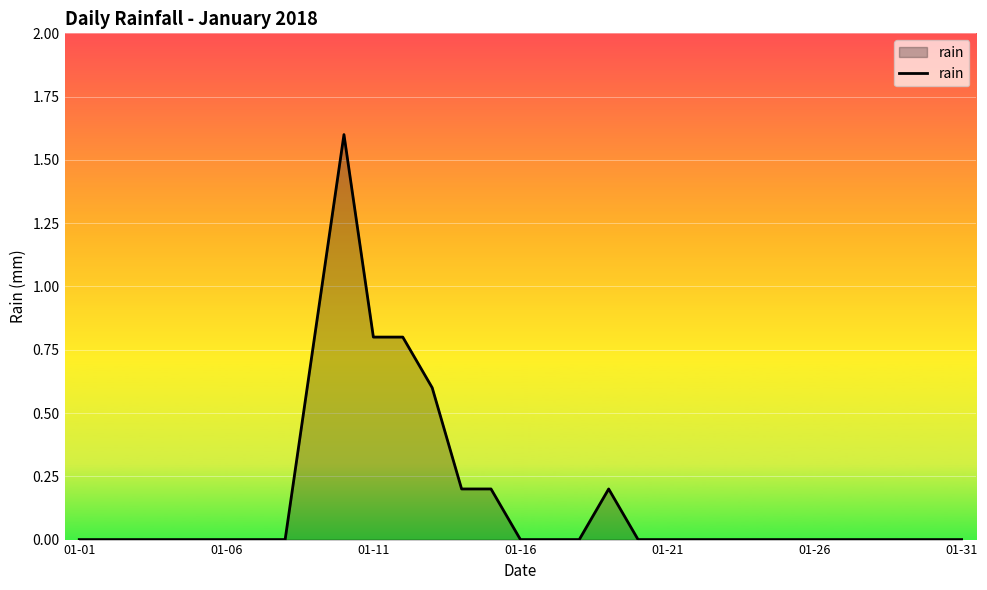

What is the difference between the maximum and minimum values?

1.6